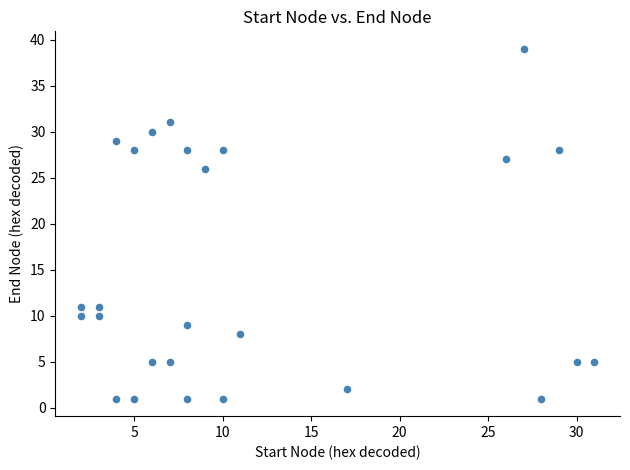

What Y value in the scatter plot is closest to 20?

26